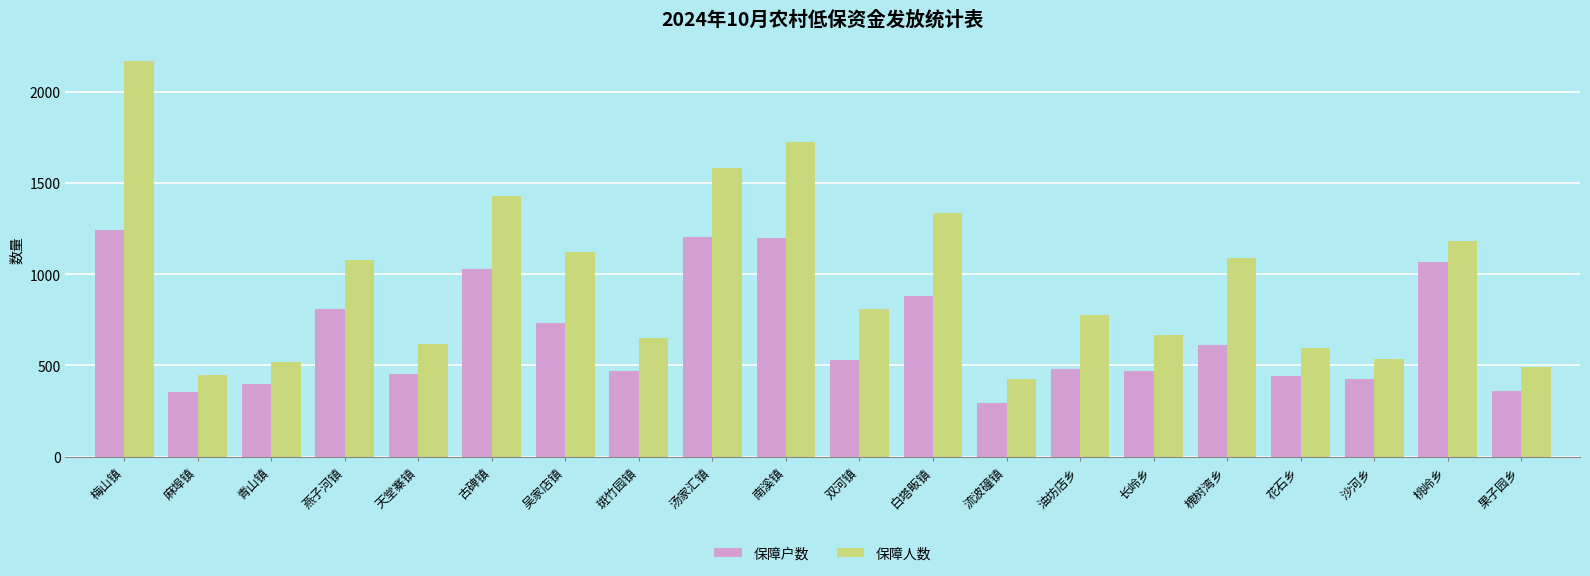

Which category has the highest value across all series?

梅山镇